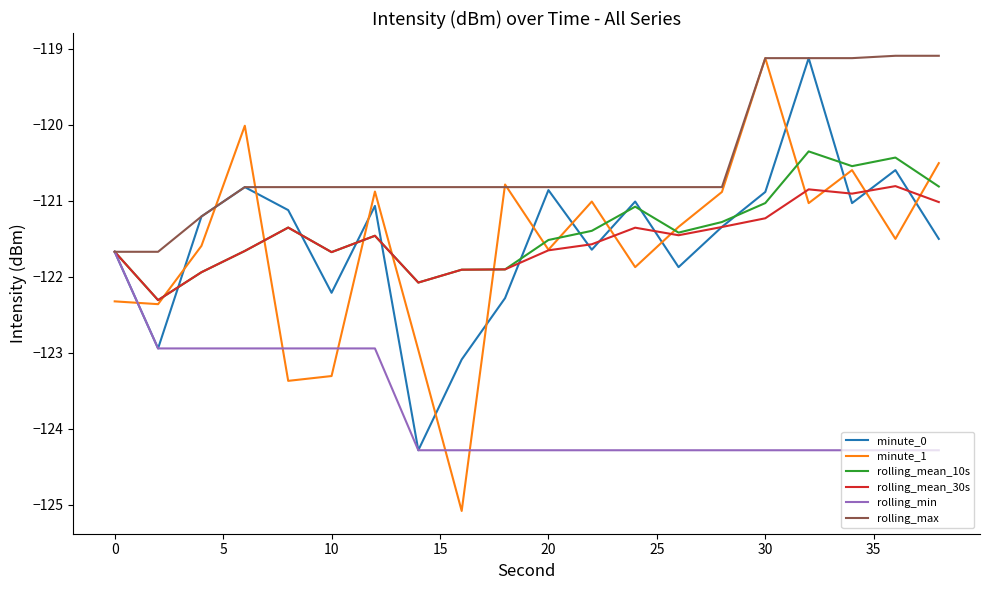

Which series has the widest spread of values?

minute_1